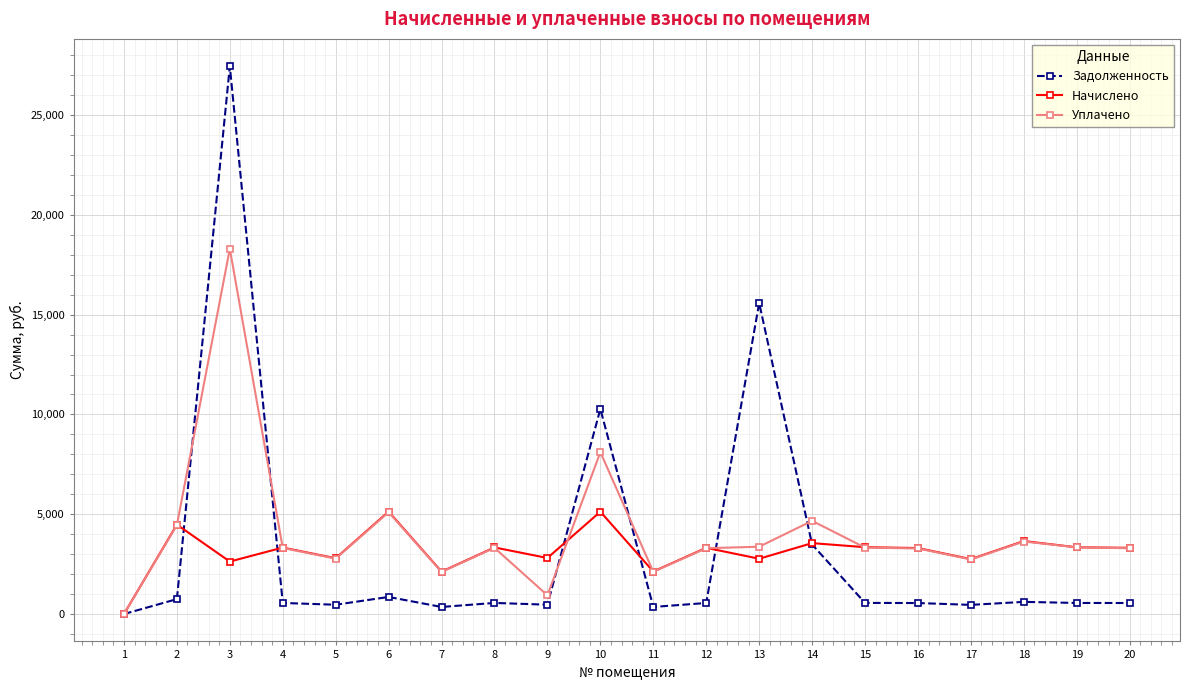

How many lines are shown in the chart?

3